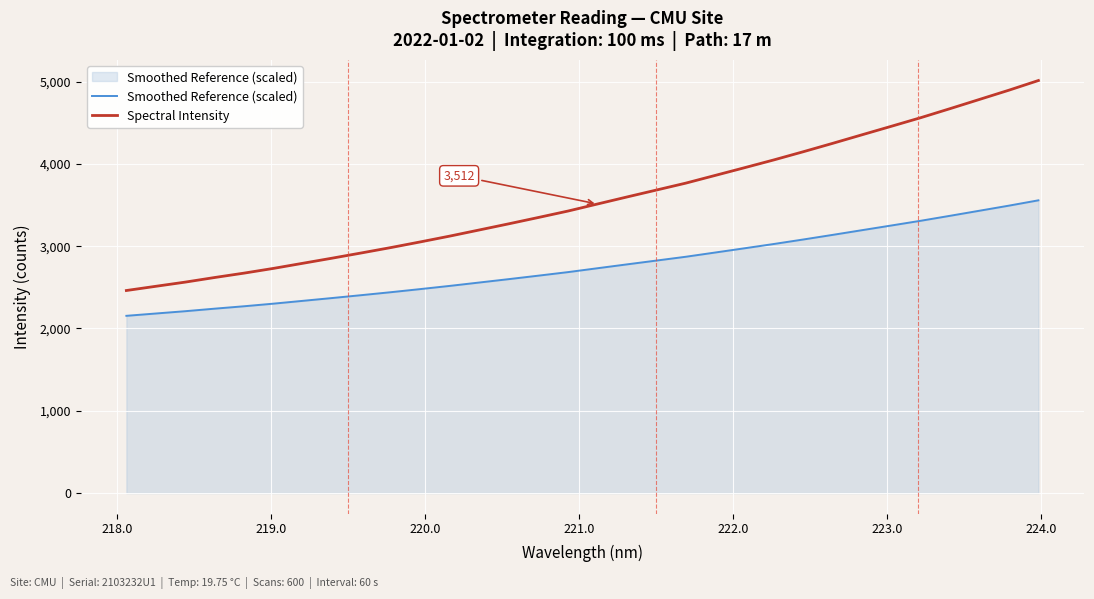

True or false: Spectral Intensity and Smoothed Reference (scaled) cross at least once.

False